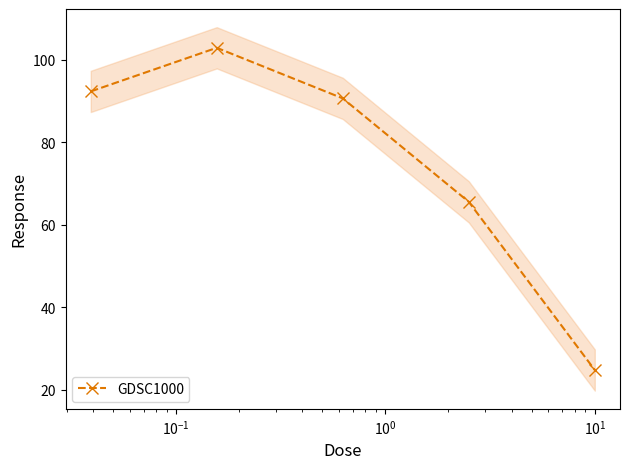

Reading right to left, what are all the values shown in this chart?

24.8	65.6	90.7	102.9	92.4